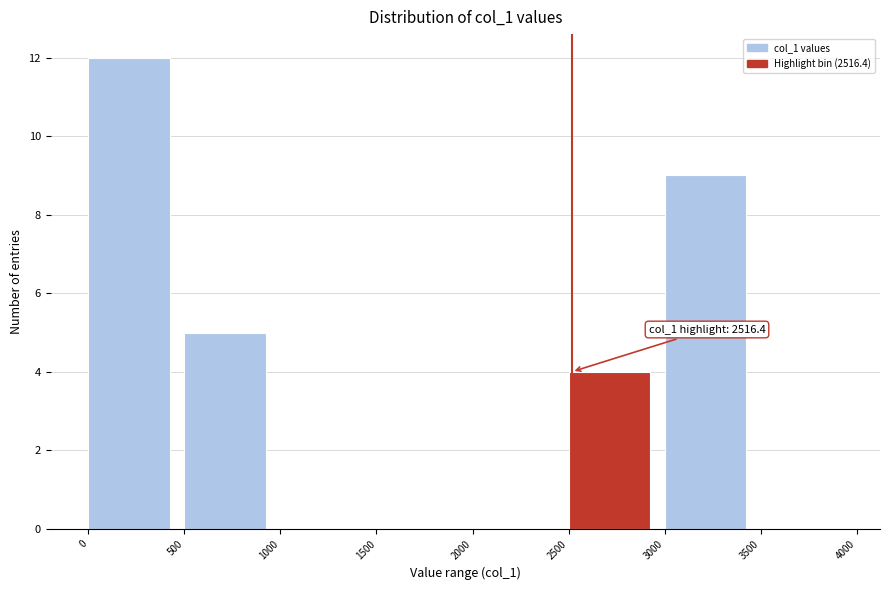

Over which range of the x-axis is the bar tallest?

0 to 500